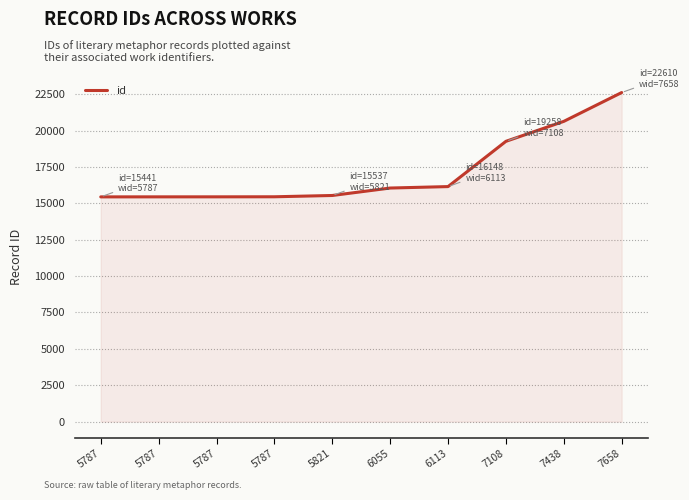

Does the chart display data point markers on the line(s)?

No